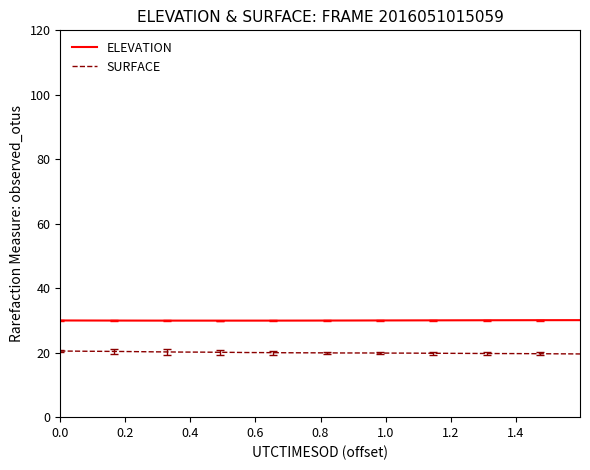

Which series has the largest total across all categories?

ELEVATION